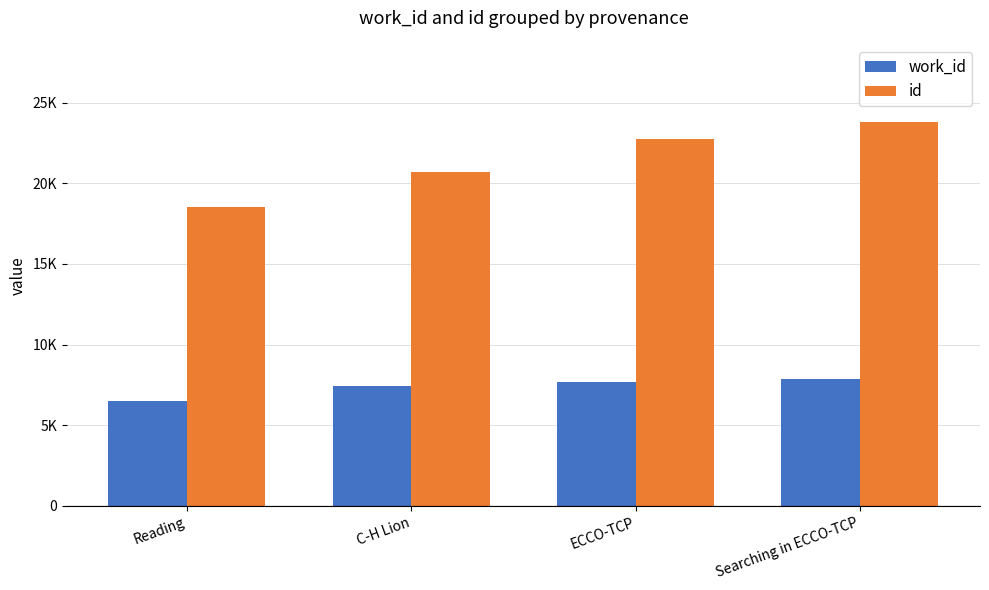

Between Reading and Searching in ECCO-TCP, which is larger?

Searching in ECCO-TCP